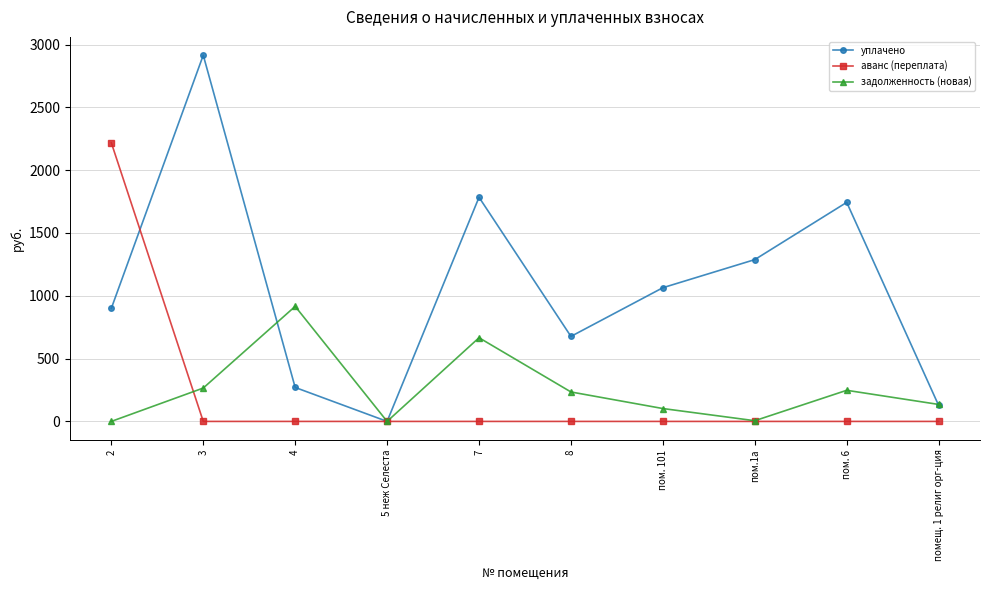

At which category does задолженность (новая) reach its first local peak?

4